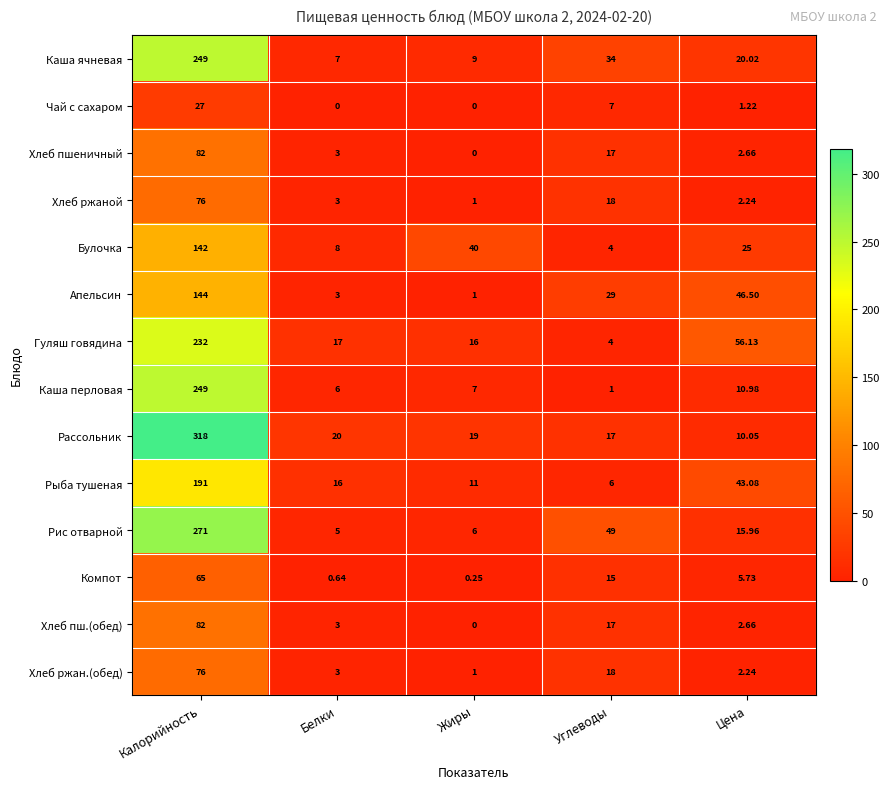

Which series has the largest range (max minus min)?

Рассольник